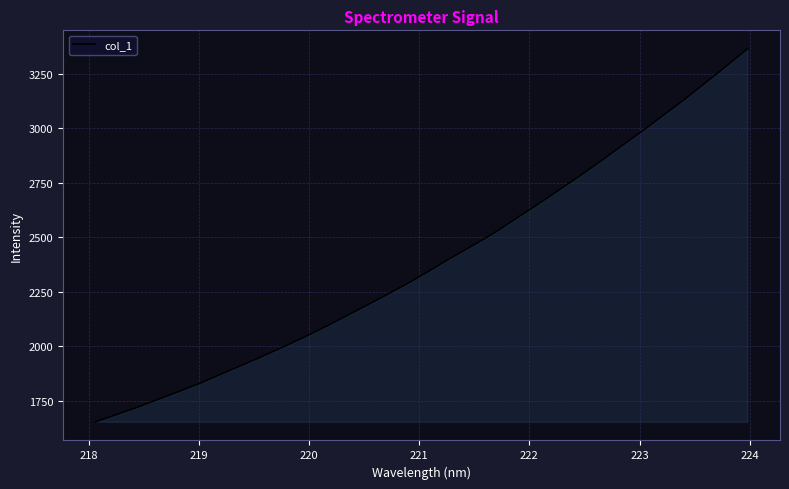

What is the difference between the maximum and minimum values?

1709.8